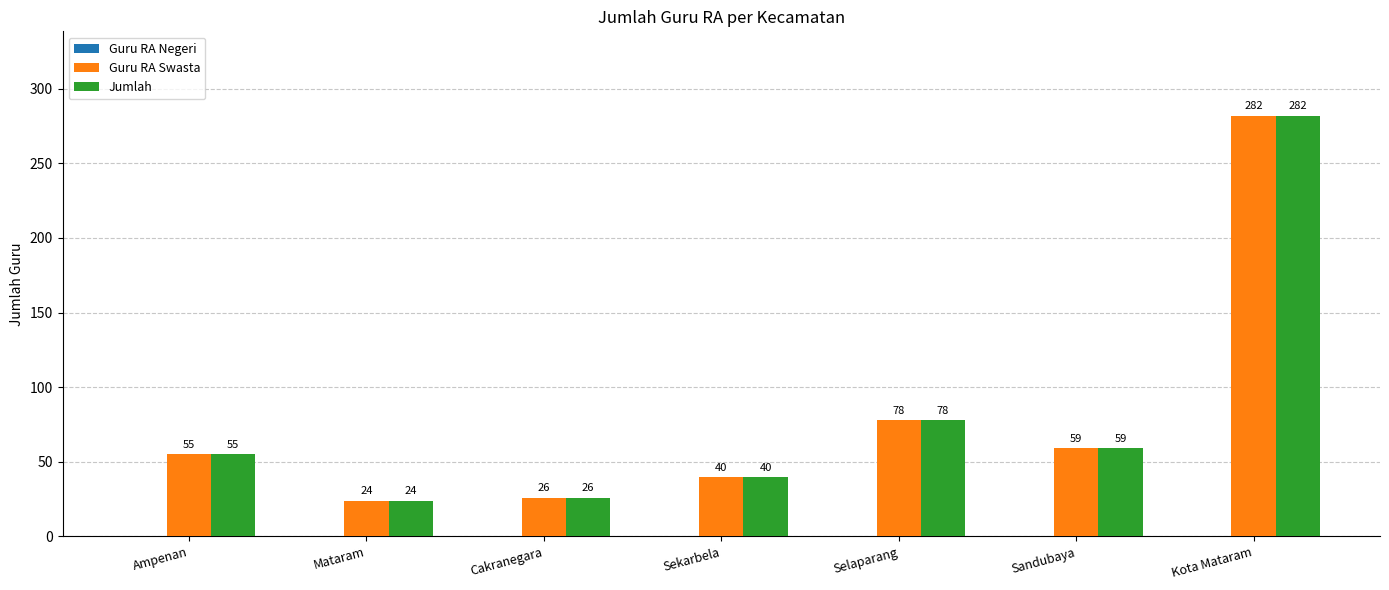

At which category is the sum across all series the highest?

Kota Mataram